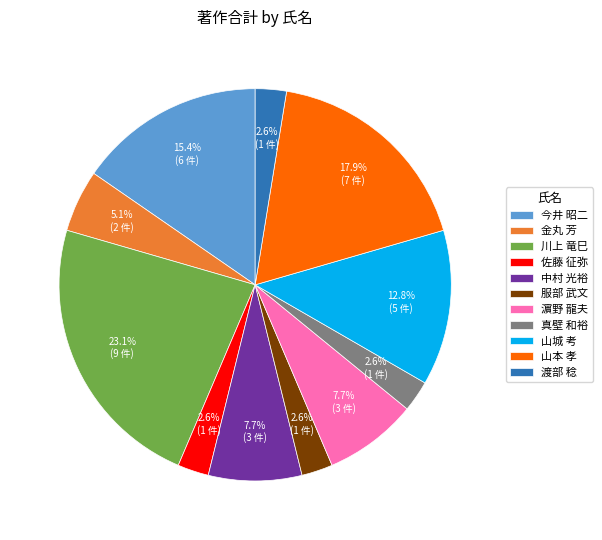

The 金丸 芳 slice represents 5% of the pie. True or false?

True